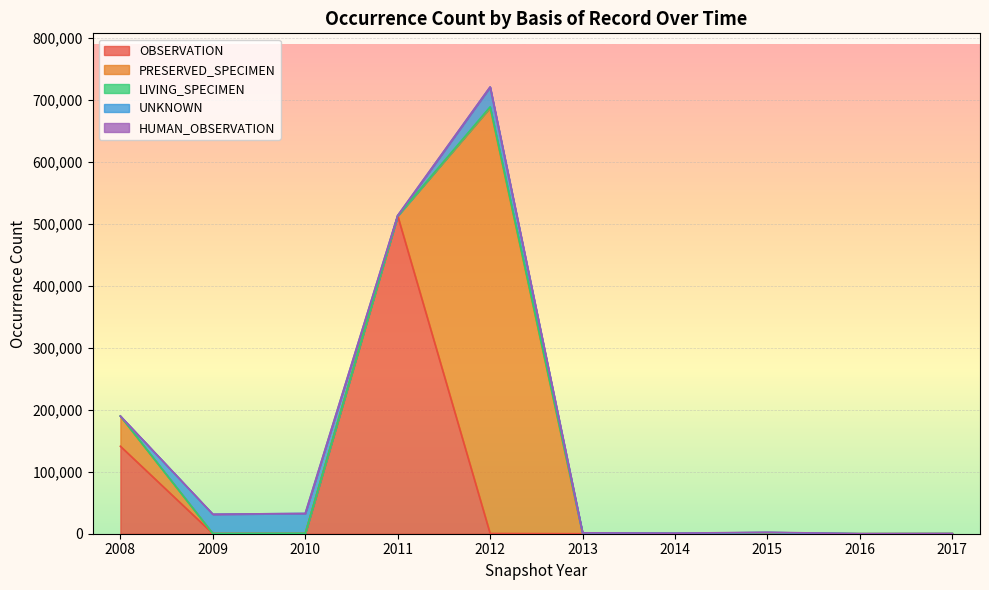

At how many categories does at least one series exceed 528156?

1